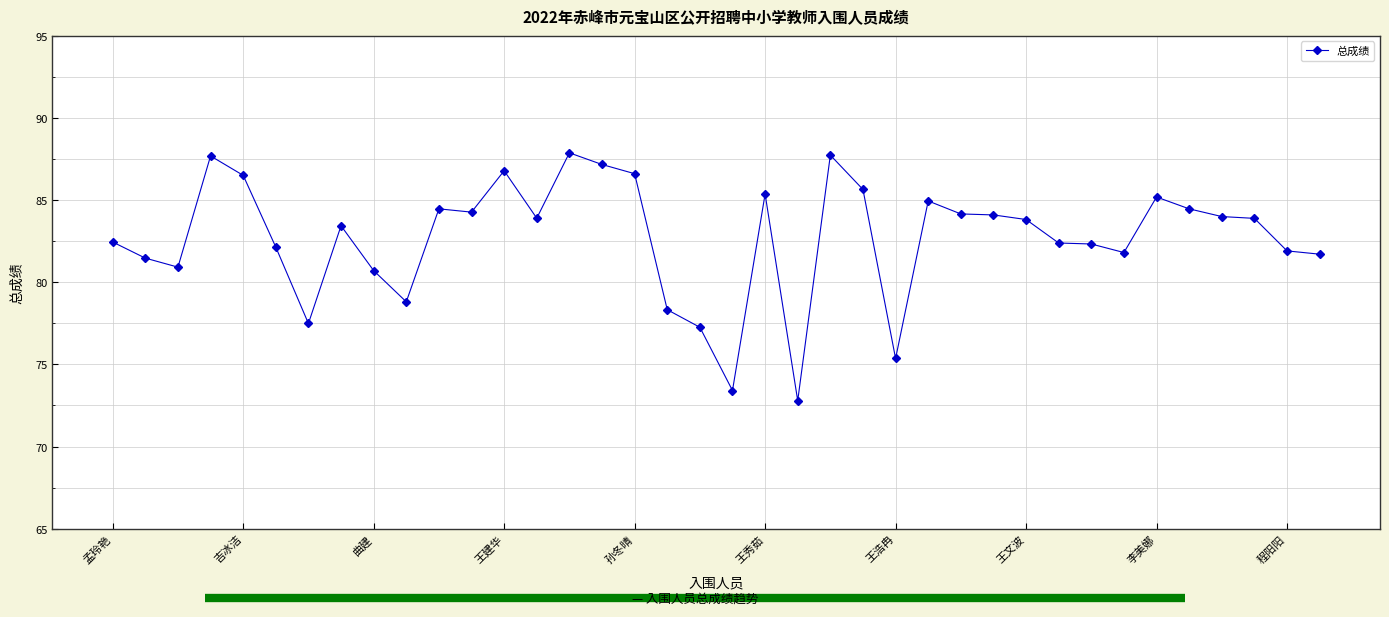

True or false: the data has more than 2 interior local peaks.

True